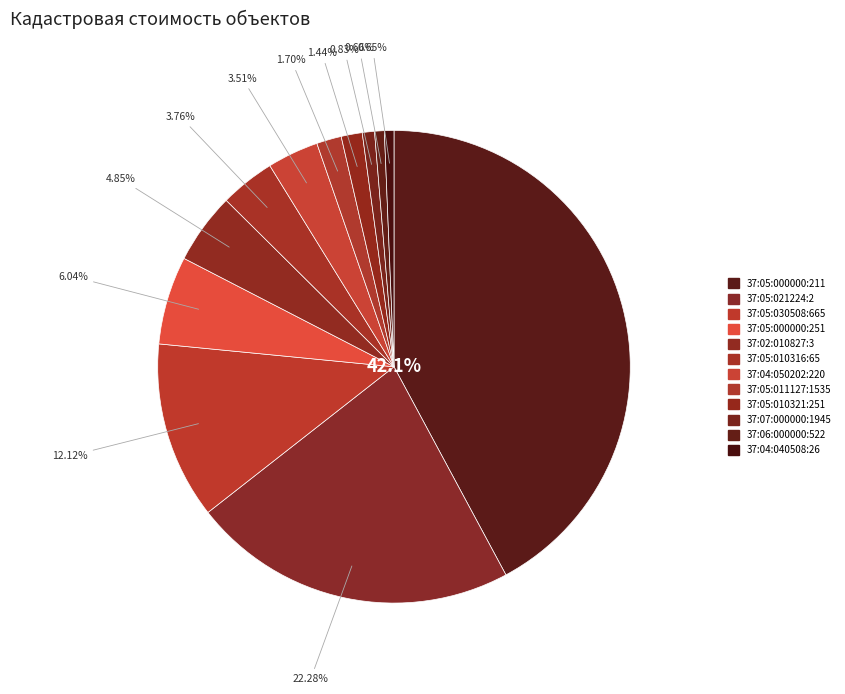

To the nearest percent, what is the average slice percentage?

8%